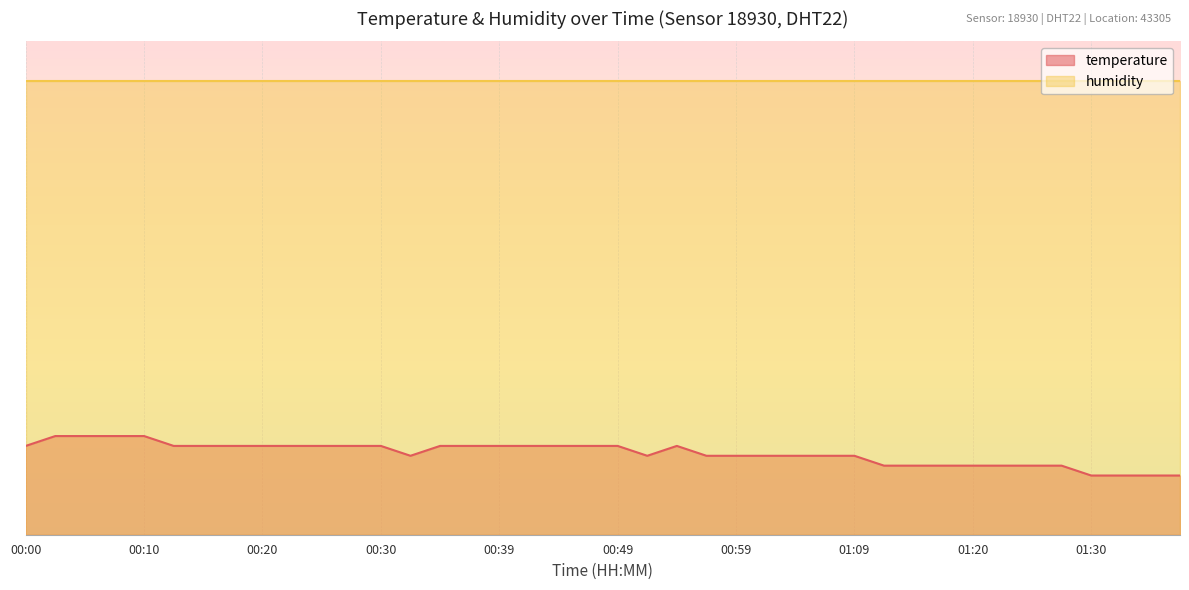

Reading left to right, extract all data points from this chart.

00:00=18.0	00:02=20.0	00:05=20.0	00:07=20.0	00:10=20.0	00:12=18.0	00:15=18.0	00:17=18.0	00:20=18.0	00:22=18.0	00:25=18.0	00:27=18.0	00:30=18.0	00:32=16.0	00:34=18.0	00:37=18.0	00:39=18.0	00:42=18.0	00:44=18.0	00:47=18.0	00:49=18.0	00:52=16.0	00:54=18.0	00:57=16.0	00:59=16.0	01:02=16.0	01:04=16.0	01:07=16.0	01:09=16.0	01:12=14.0	01:15=14.0	01:17=14.0	01:20=14.0	01:22=14.0	01:25=14.0	01:28=14.0	01:30=12.0	01:33=12.0	01:35=12.0	01:38=12.0